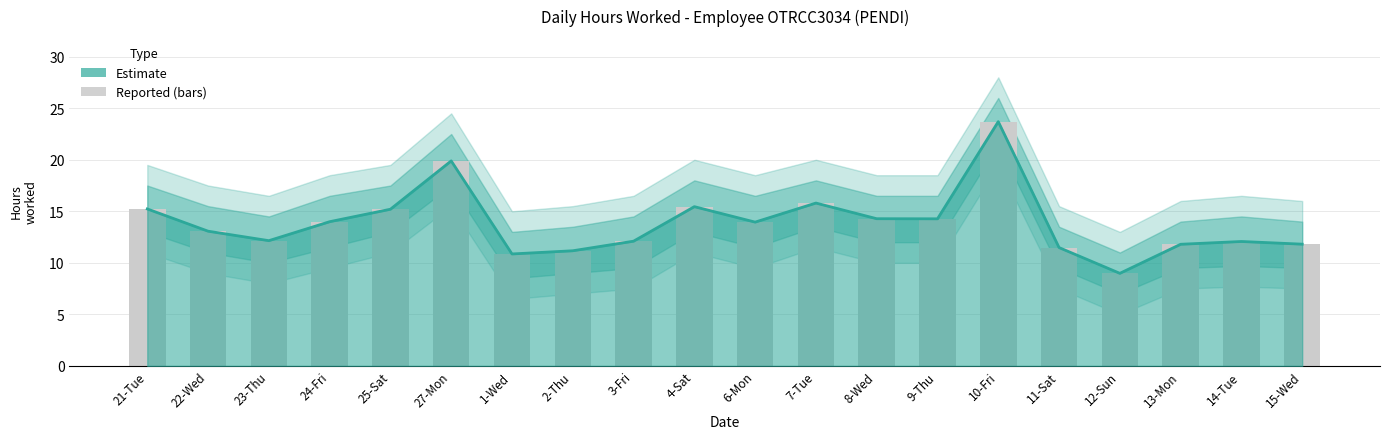

Reading left to right, extract all data points from this chart.

Estimate (Hours Worked): 15.2	13.1	12.2	14.0	15.2	19.9	10.9	11.2	12.1	15.4	13.9	15.8	14.3	14.3	23.7	11.5	9.0	11.8	12.1	11.8
Reported Hours: 15.2	13.1	12.2	14.0	15.2	19.9	10.9	11.2	12.1	15.4	13.9	15.8	14.3	14.3	23.7	11.5	9.0	11.8	12.1	11.8